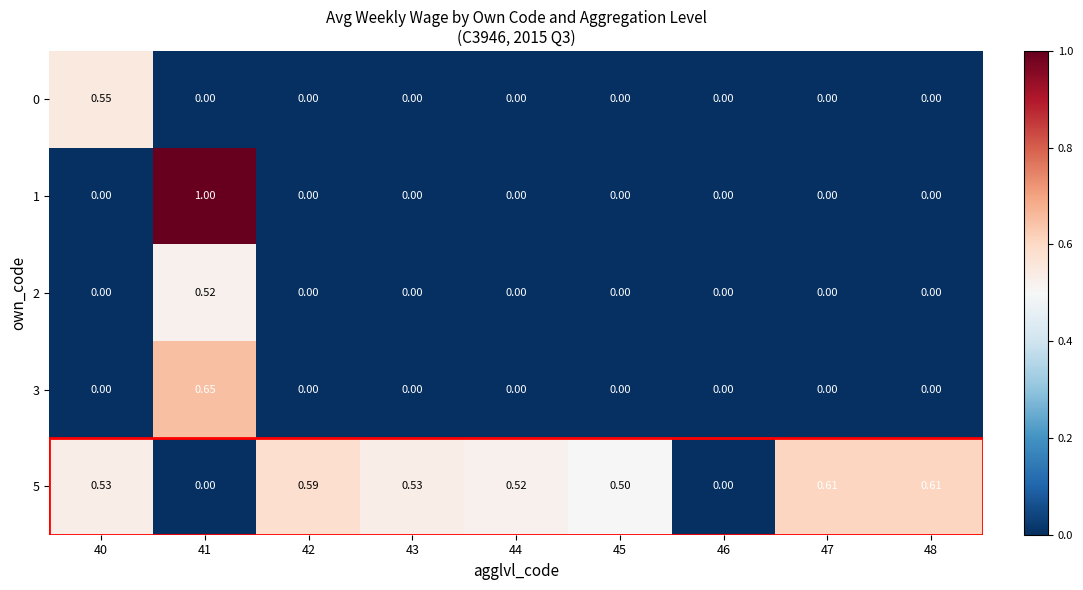

How many values in the 3 series exceed 0?

1